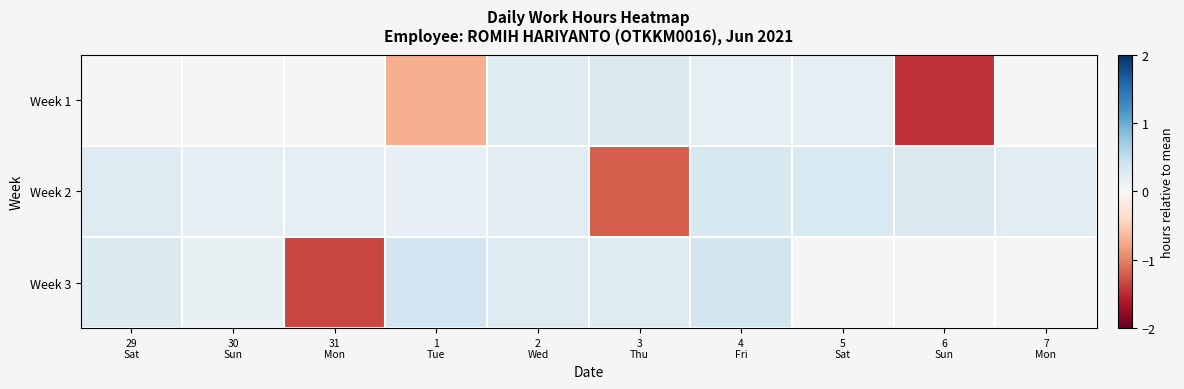

At which label is Week 3 closest to 0?

30 Sun